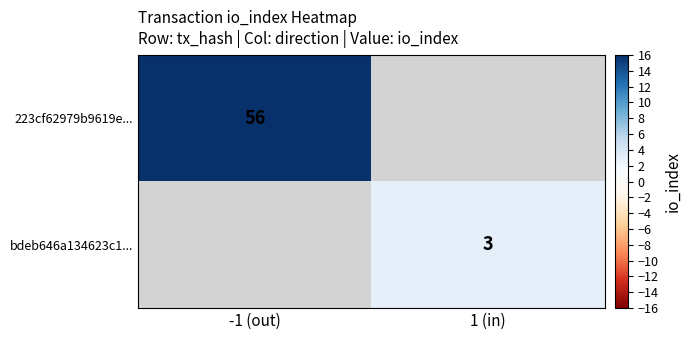

What is the greatest value displayed?

56.0